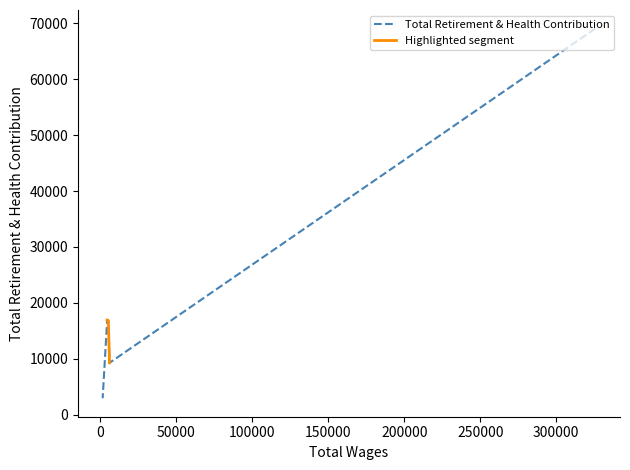

Count the number of categories in the chart.

6